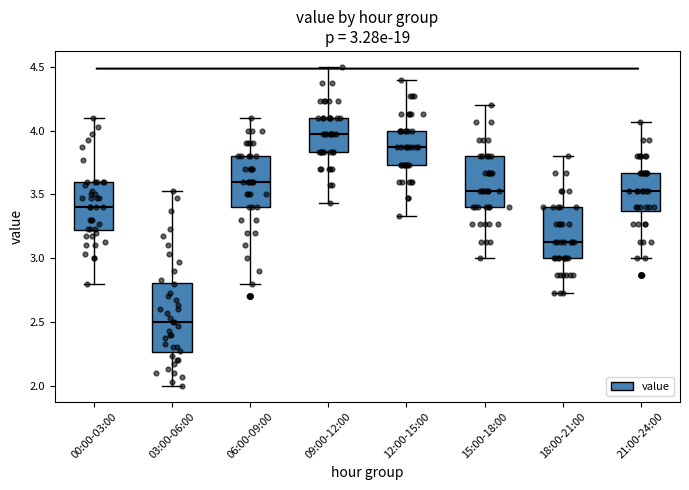

Which box's median line is the lowest?

03:00-06:00